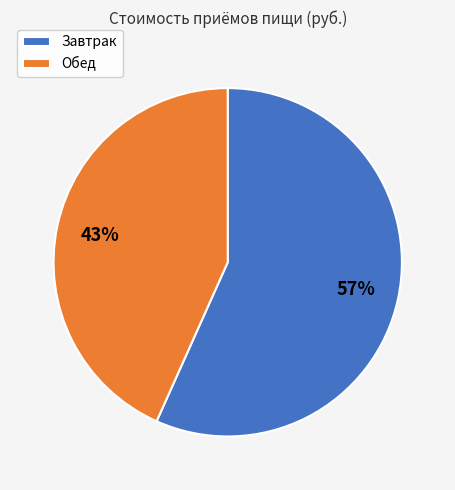

To the nearest percent, what portion does Завтрак represent?

57%